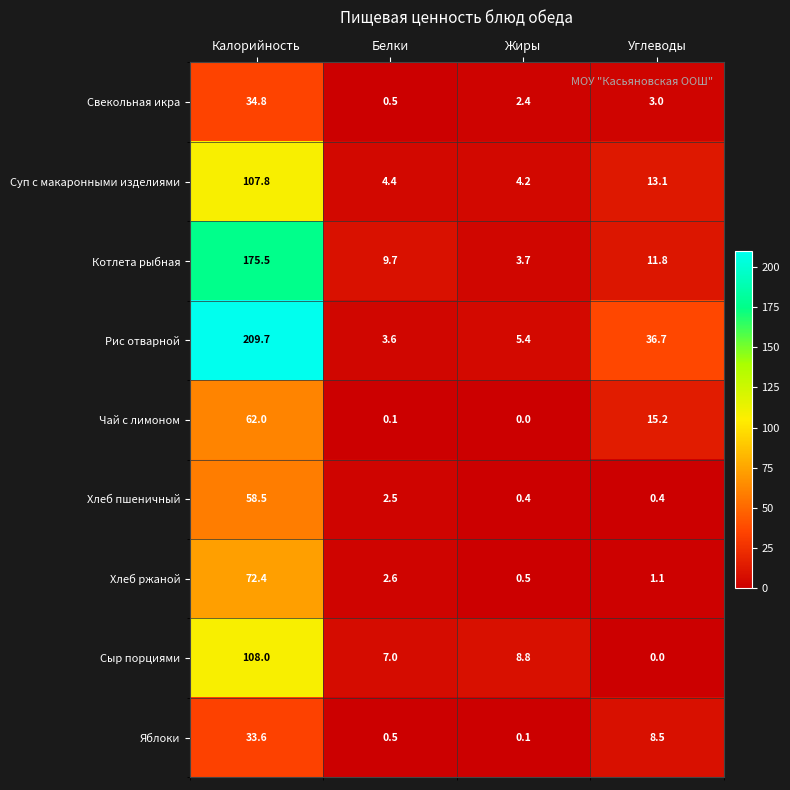

List the series in order of their peak value, highest first.

Рис отварной, Котлета рыбная, Сыр порциями, Суп с макаронными изделиями, Хлеб ржаной, Чай с лимоном, Хлеб пшеничный, Свекольная икра, Яблоки